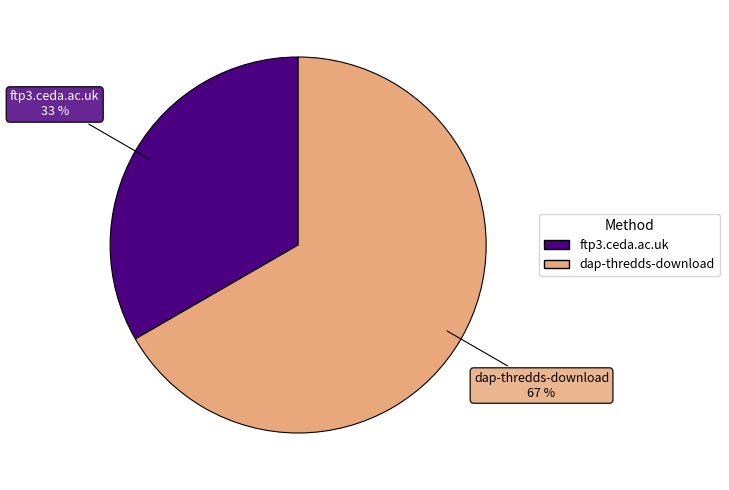

Is it true that ftp3.ceda.ac.uk is 33% of the pie?

True